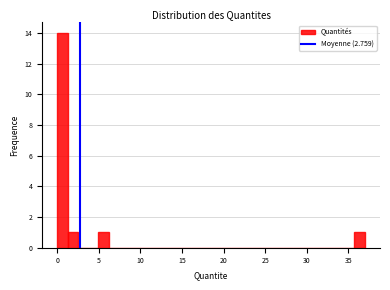

Around what value on the x-axis is the tallest bar? Give the approximate position of its centre, as read against the axis.

0.5